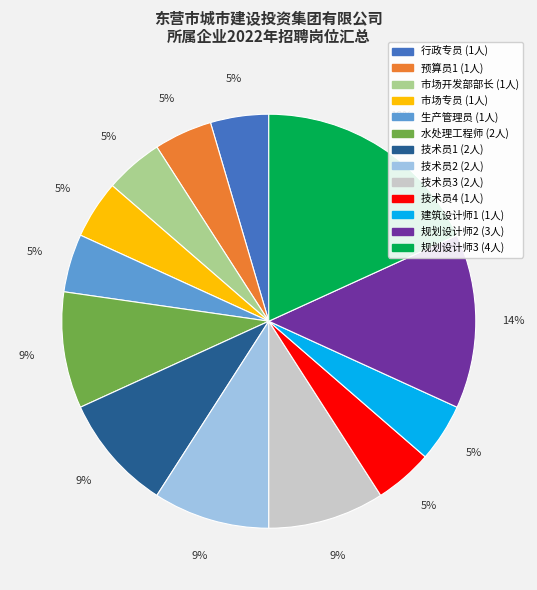

Is the sum of 水处理工程师 and 技术员1 greater than half?

No